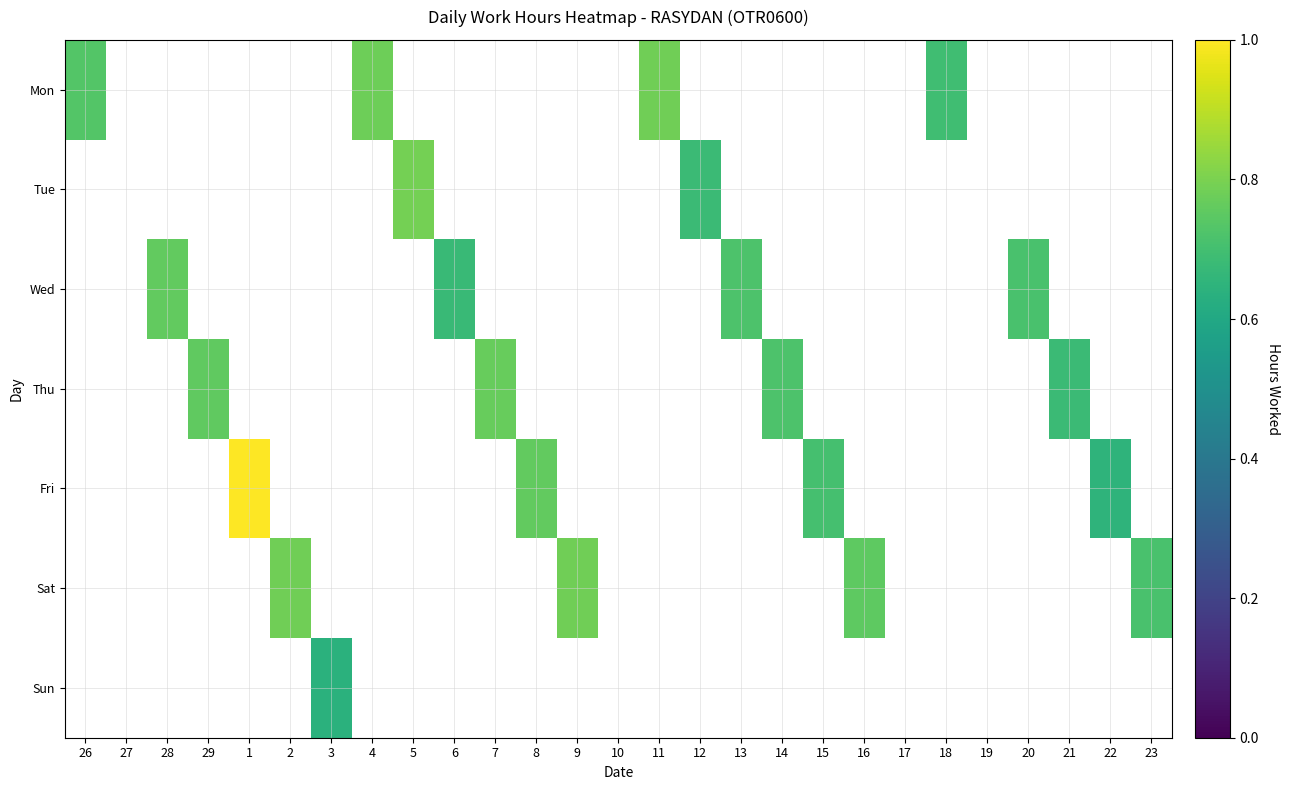

Reading right to left, list all the values displayed in this chart.

Mon: 23=0.0	22=0.0	21=0.0	20=0.0	19=0.0	18=0.7	17=0.0	16=0.0	15=0.0	14=0.0	13=0.0	12=0.0	11=0.8	10=0.0	9=0.0	8=0.0	7=0.0	6=0.0	5=0.0	4=0.8	3=0.0	2=0.0	1=0.0	29=0.0	28=0.0	27=0.0	26=0.7
Tue: 23=0.0	22=0.0	21=0.0	20=0.0	19=0.0	18=0.0	17=0.0	16=0.0	15=0.0	14=0.0	13=0.0	12=0.7	11=0.0	10=0.0	9=0.0	8=0.0	7=0.0	6=0.0	5=0.8	4=0.0	3=0.0	2=0.0	1=0.0	29=0.0	28=0.0	27=0.0	26=0.0
Wed: 23=0.0	22=0.0	21=0.0	20=0.7	19=0.0	18=0.0	17=0.0	16=0.0	15=0.0	14=0.0	13=0.7	12=0.0	11=0.0	10=0.0	9=0.0	8=0.0	7=0.0	6=0.7	5=0.0	4=0.0	3=0.0	2=0.0	1=0.0	29=0.0	28=0.8	27=0.0	26=0.0
Thu: 23=0.0	22=0.0	21=0.7	20=0.0	19=0.0	18=0.0	17=0.0	16=0.0	15=0.0	14=0.7	13=0.0	12=0.0	11=0.0	10=0.0	9=0.0	8=0.0	7=0.8	6=0.0	5=0.0	4=0.0	3=0.0	2=0.0	1=0.0	29=0.8	28=0.0	27=0.0	26=0.0
Fri: 23=0.0	22=0.7	21=0.0	20=0.0	19=0.0	18=0.0	17=0.0	16=0.0	15=0.7	14=0.0	13=0.0	12=0.0	11=0.0	10=0.0	9=0.0	8=0.8	7=0.0	6=0.0	5=0.0	4=0.0	3=0.0	2=0.0	1=1.0	29=0.0	28=0.0	27=0.0	26=0.0
Sat: 23=0.7	22=0.0	21=0.0	20=0.0	19=0.0	18=0.0	17=0.0	16=0.8	15=0.0	14=0.0	13=0.0	12=0.0	11=0.0	10=0.0	9=0.8	8=0.0	7=0.0	6=0.0	5=0.0	4=0.0	3=0.0	2=0.8	1=0.0	29=0.0	28=0.0	27=0.0	26=0.0
Sun: 23=0.0	22=0.0	21=0.0	20=0.0	19=0.0	18=0.0	17=0.0	16=0.0	15=0.0	14=0.0	13=0.0	12=0.0	11=0.0	10=0.0	9=0.0	8=0.0	7=0.0	6=0.0	5=0.0	4=0.0	3=0.6	2=0.0	1=0.0	29=0.0	28=0.0	27=0.0	26=0.0